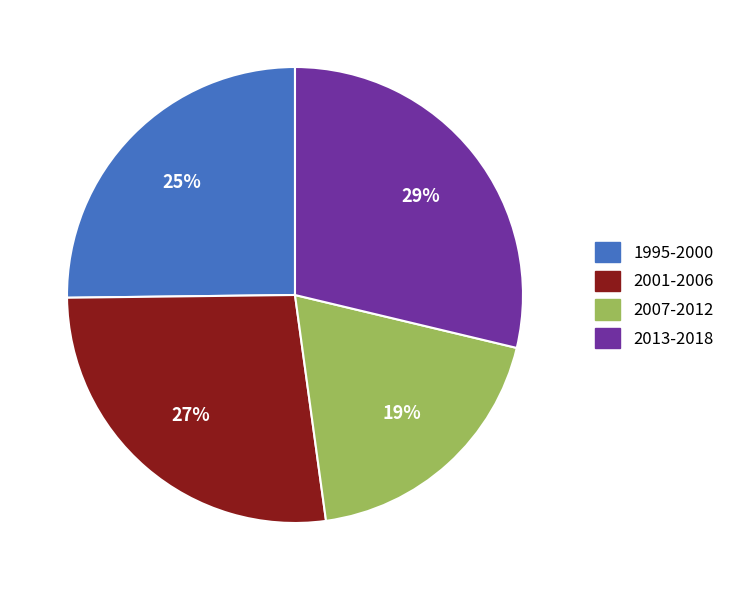

Which slice is the largest?

2013-2018